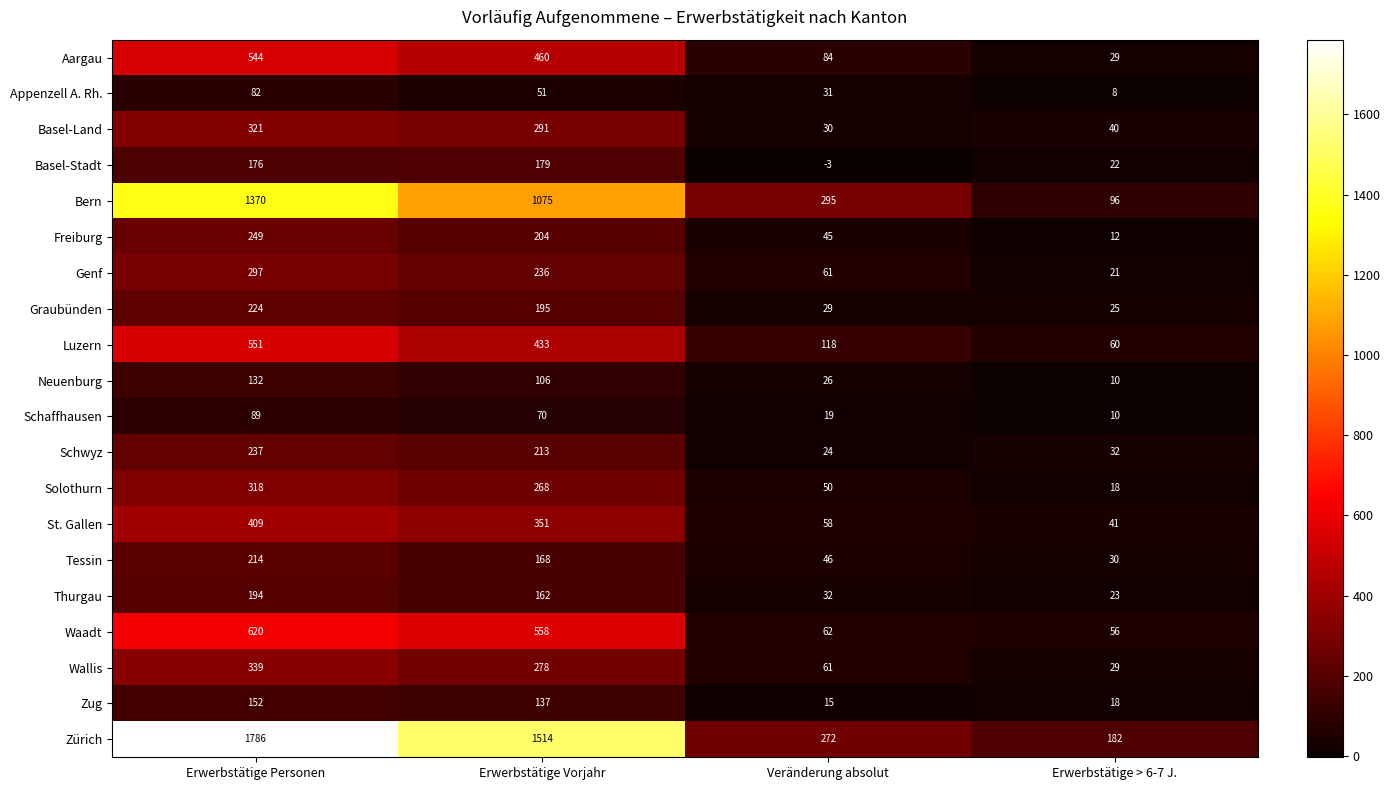

How many data points does each series have?

4